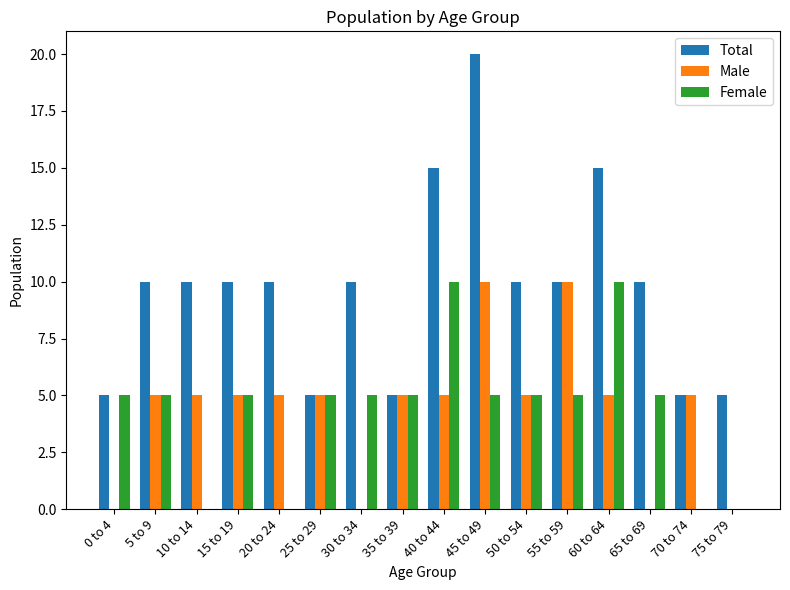

Which series has the largest total across all categories?

Total